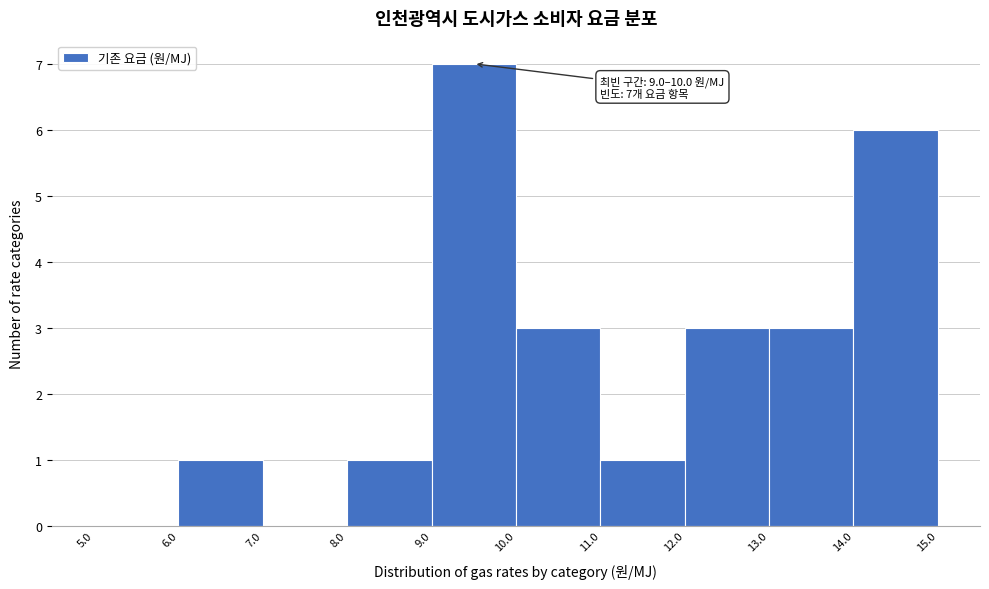

Over which range of the x-axis is the bar tallest?

9.0 to 10.0